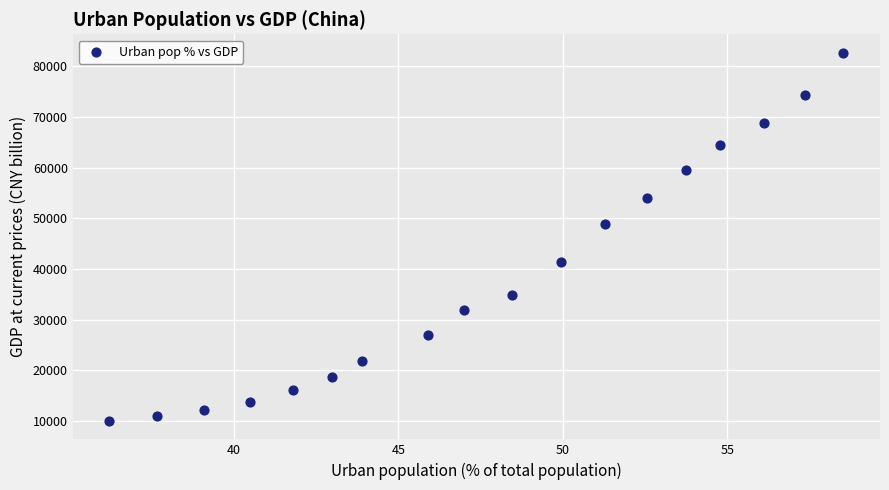

What Y value in the scatter plot is closest to 46370?

48930.1